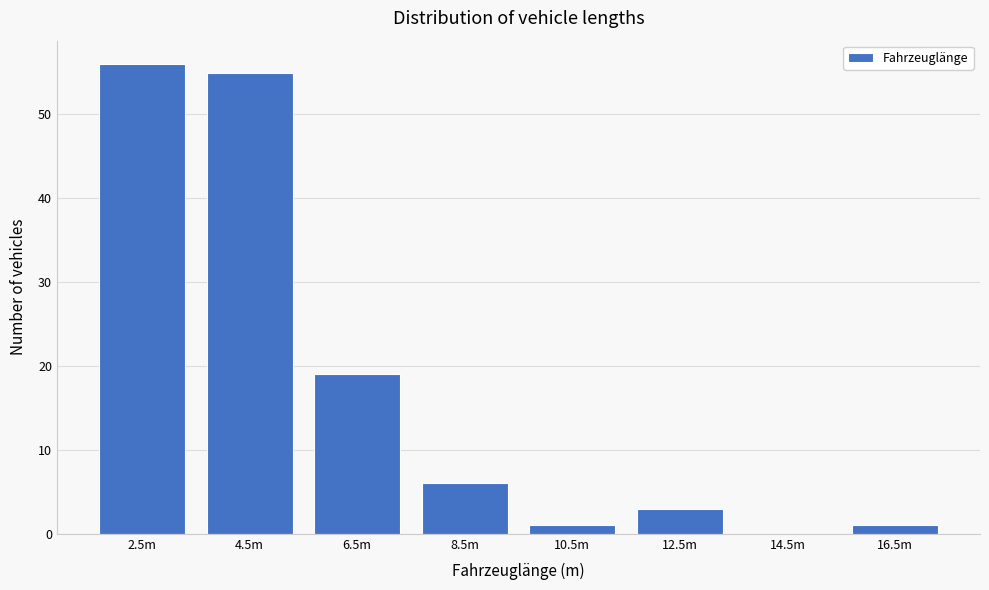

Reading left to right, extract all data points from this chart.

2.5m=56	4.5m=55	6.5m=19	8.5m=6	10.5m=1	12.5m=3	14.5m=0	16.5m=1